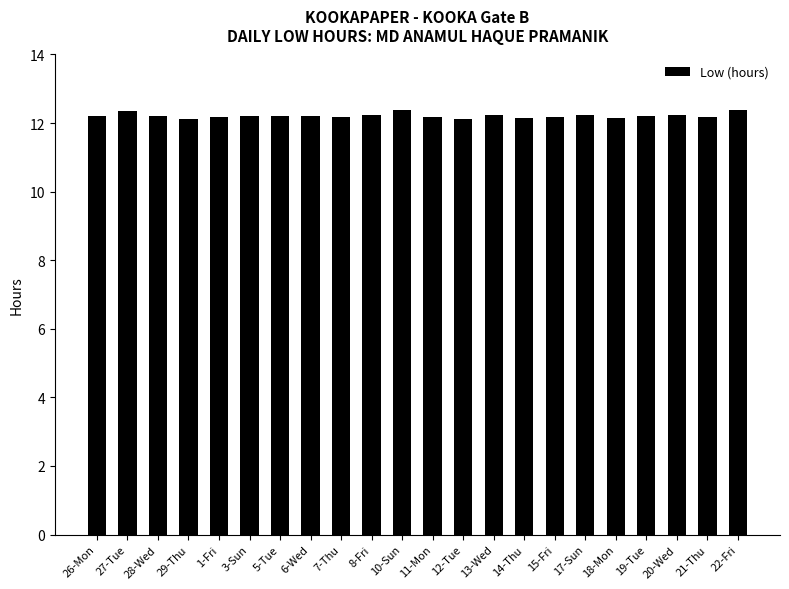

Approximately how many times larger is the value at 10-Sun compared to 20-Wed?

1.0